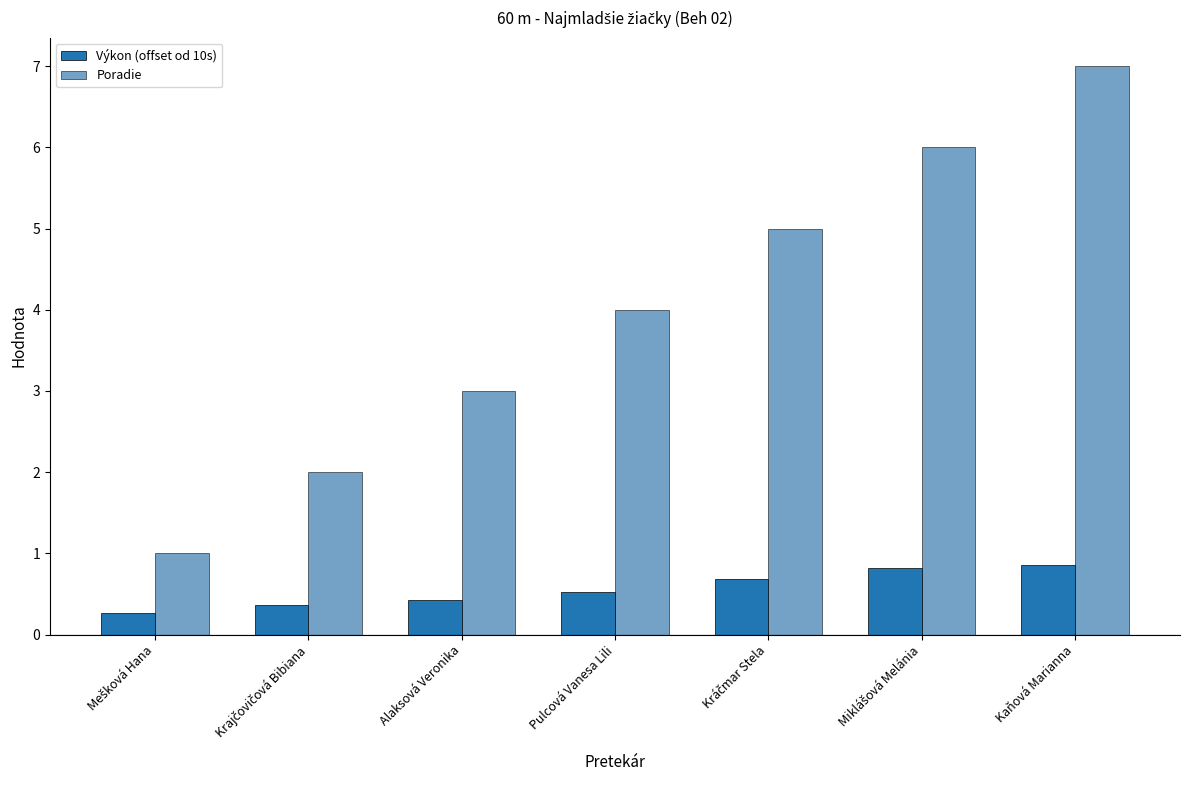

How many data points in Poradie are less than 4?

3